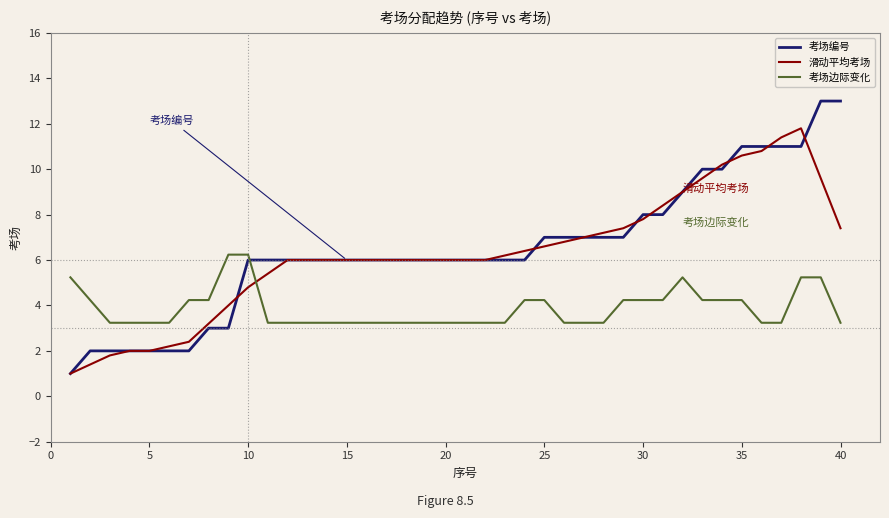

Which series has the widest spread of values?

考场编号